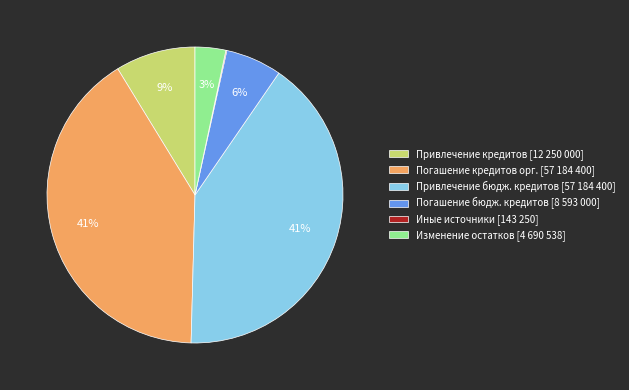

To the nearest percent, what percentage of the pie is Погашение кредитов орг. [57 184 400]?

41%